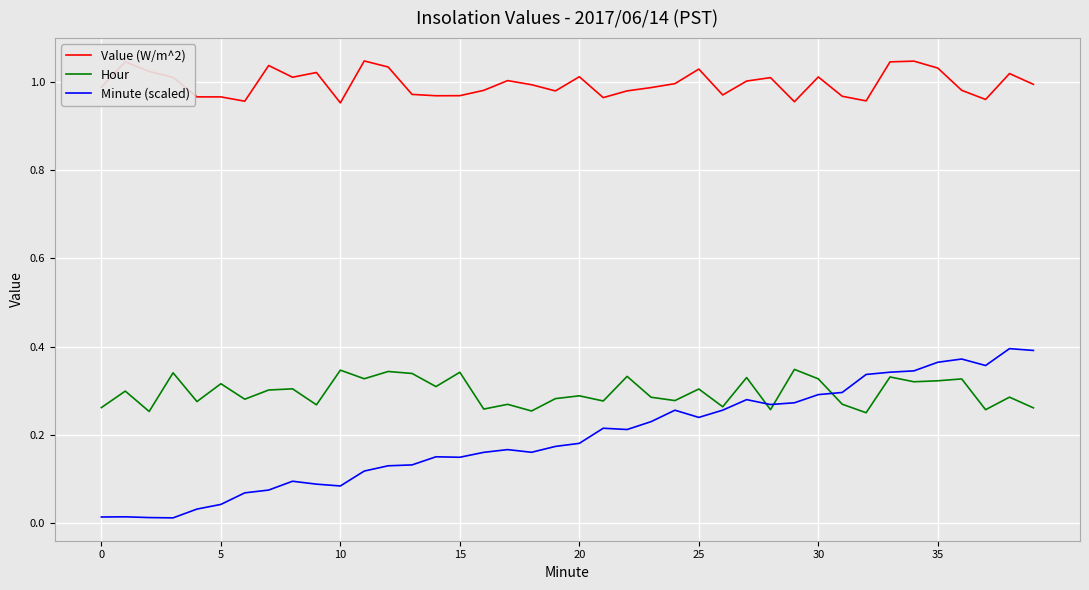

How many lines are shown in the chart?

3